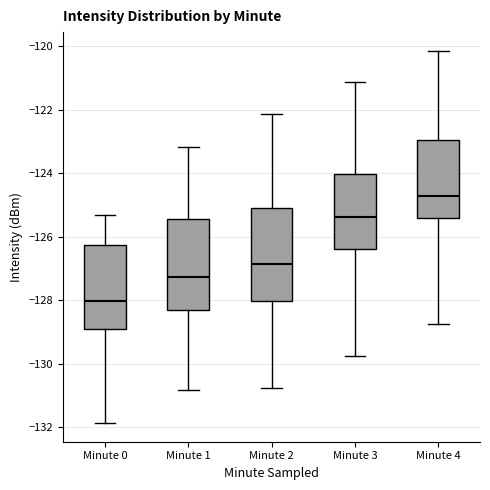

Reading left to right, read every box against the y-axis: the position of its median line, the range the box covers, and the ends of its whiskers. The values are not printed on the chart, so give them approximately, as read against the axis.

Minute 0: median -128.0, box -129.0 to -126.2, whiskers -131.8 to -125.4
Minute 1: median -127.2, box -128.4 to -125.4, whiskers -130.8 to -123.2
Minute 2: median -126.8, box -128.0 to -125.0, whiskers -130.8 to -122.2
Minute 3: median -125.4, box -126.4 to -124.0, whiskers -129.8 to -121.2
Minute 4: median -124.8, box -125.4 to -123.0, whiskers -128.8 to -120.2